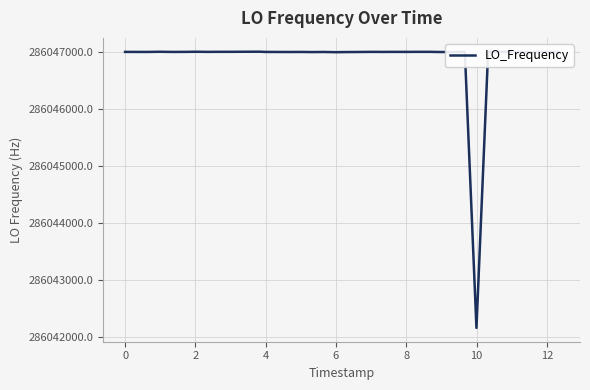

What is the greatest value displayed?

286047003.8